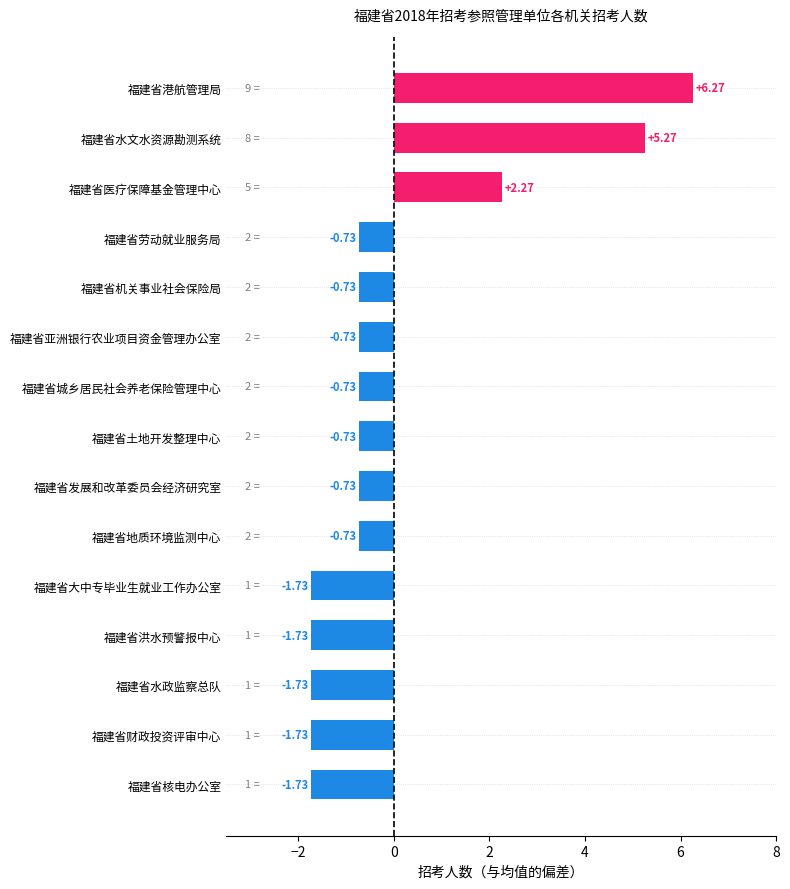

At which label is the value closest to 2?

福建省医疗保障基金管理中心